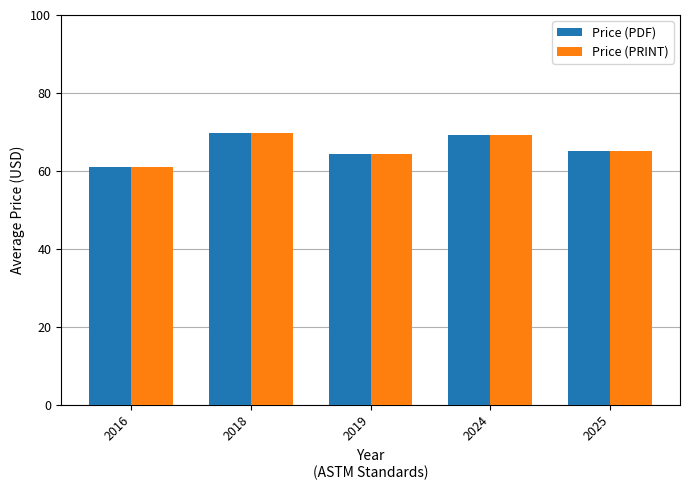

What is the difference between the maximum and minimum values in the Price (PRINT) series?

8.8